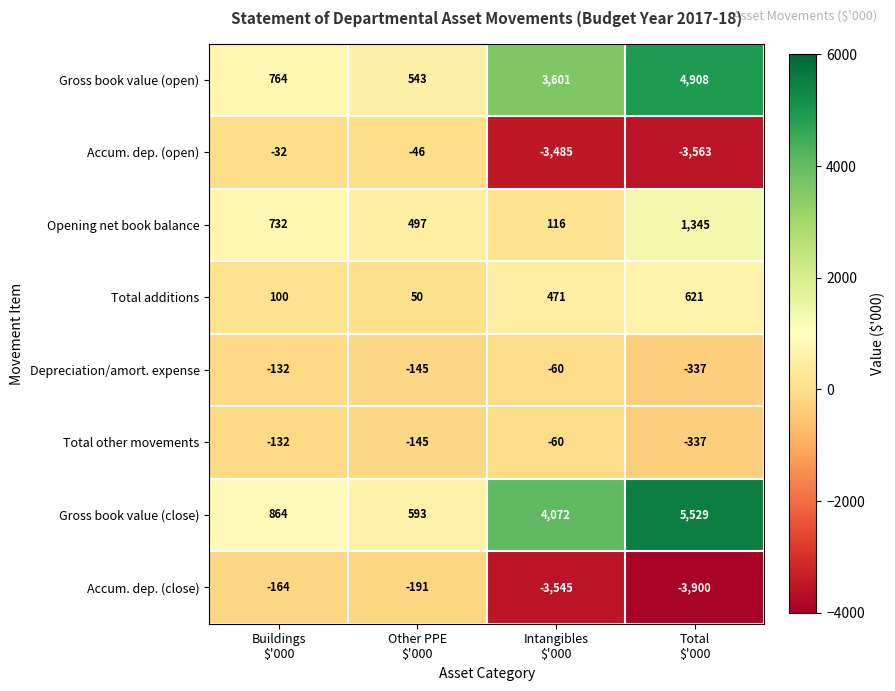

Which series has the largest total across all categories?

Gross book value (close)